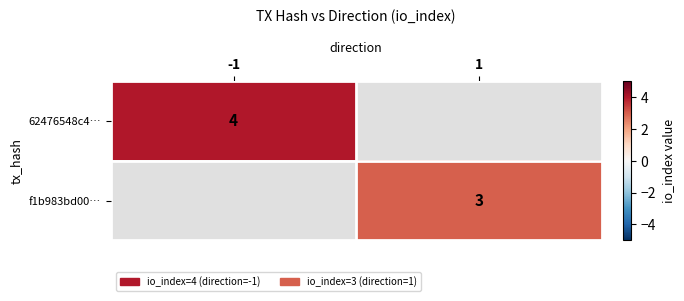

Which has a higher value, 1 or -1?

-1